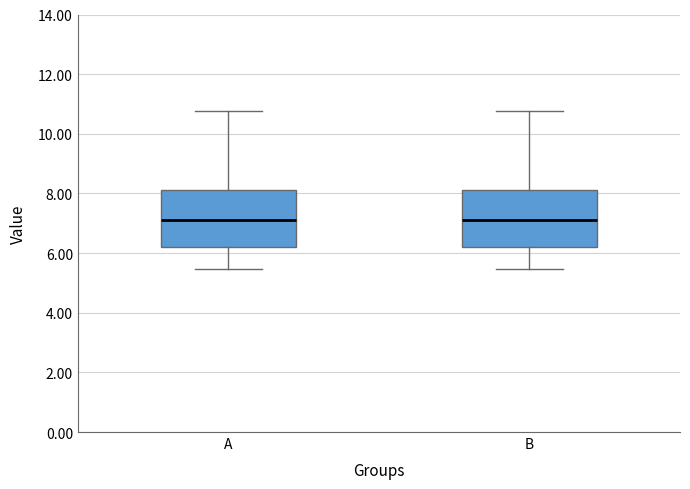

Where is the upper edge of the box for A on the y-axis? The values are not printed on the chart, so give them approximately, as read against the axis.

8.2